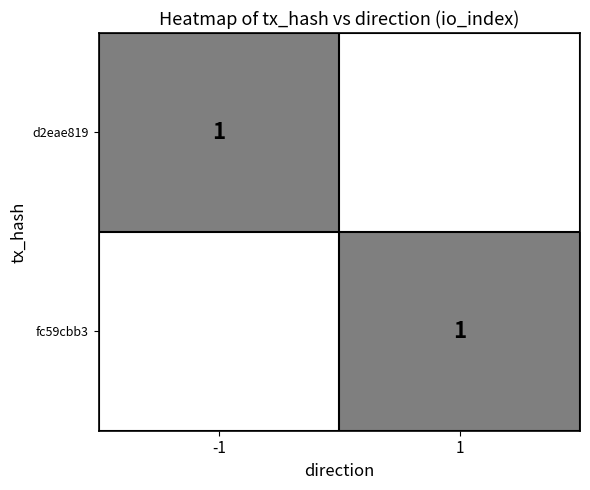

Is the value of d2eae819 at 1 greater than the value of fc59cbb3 at 1?

No